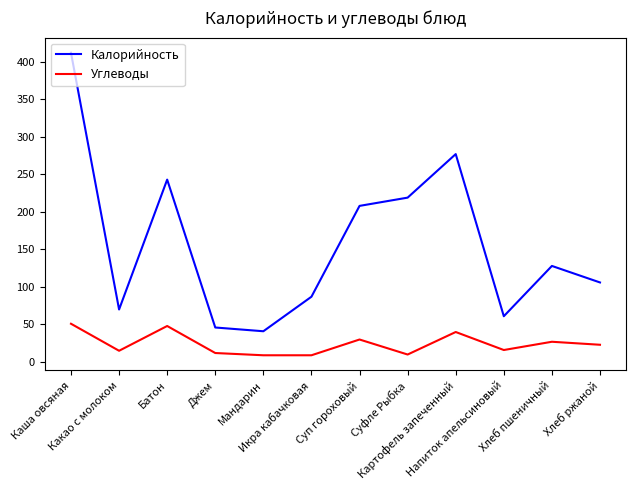

What is the spread (max minus min) of values at Мандарин?

32